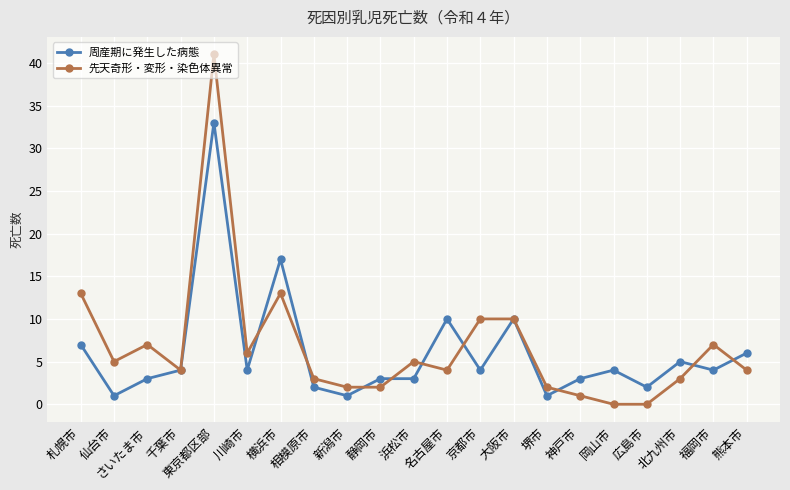

Reading left to right, list all the values displayed in this chart.

周産期に発生した病態: 7	1	3	4	33	4	17	2	1	3	3	10	4	10	1	3	4	2	5	4	6
先天奇形・変形・染色体異常: 13	5	7	4	41	6	13	3	2	2	5	4	10	10	2	1	0	0	3	7	4